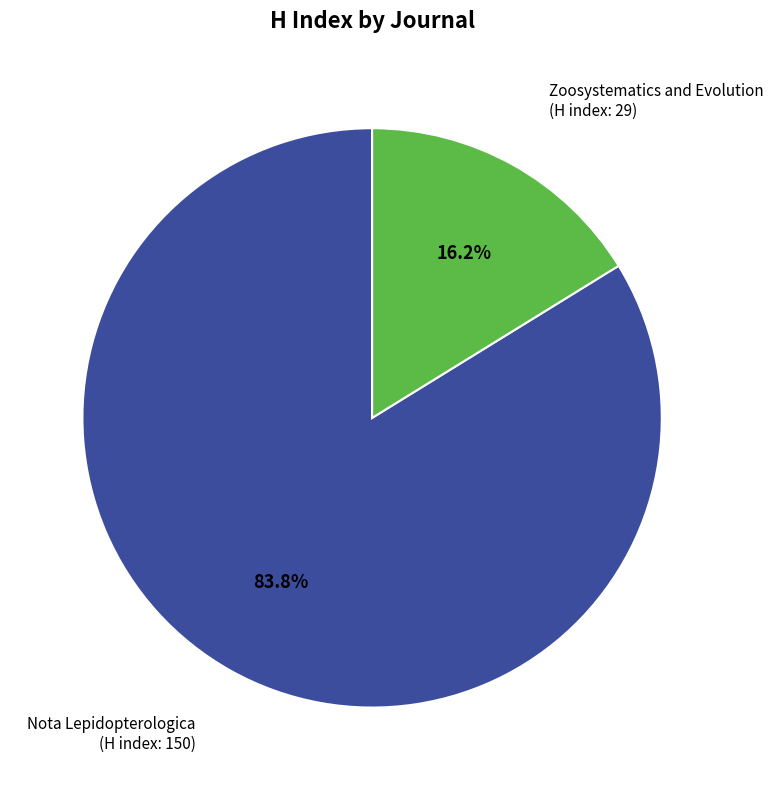

Does any single category account for the majority?

Yes